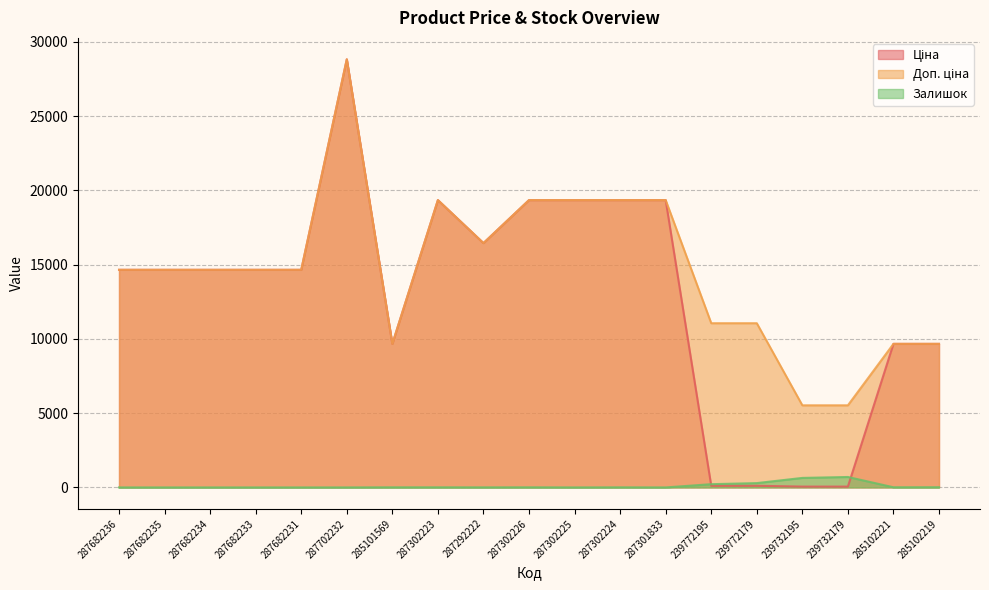

How many data points in Залишок are less than 6?

9